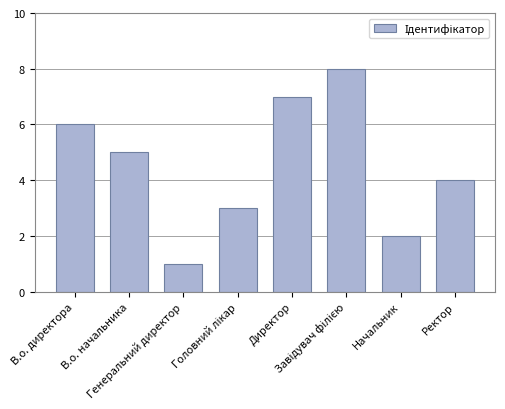

What is the difference between the maximum and minimum values?

7